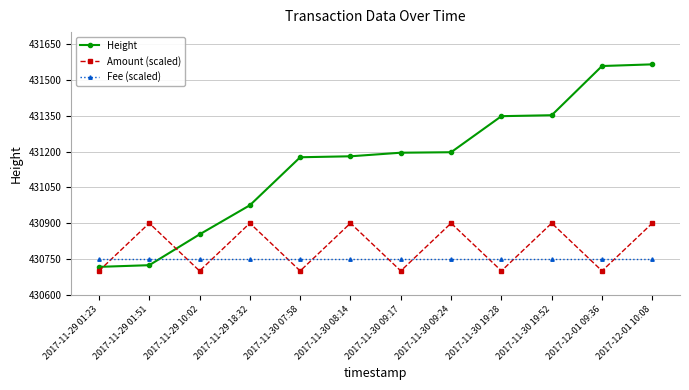

What is the value of the Fee (scaled) point at the 12th from the left?

430750